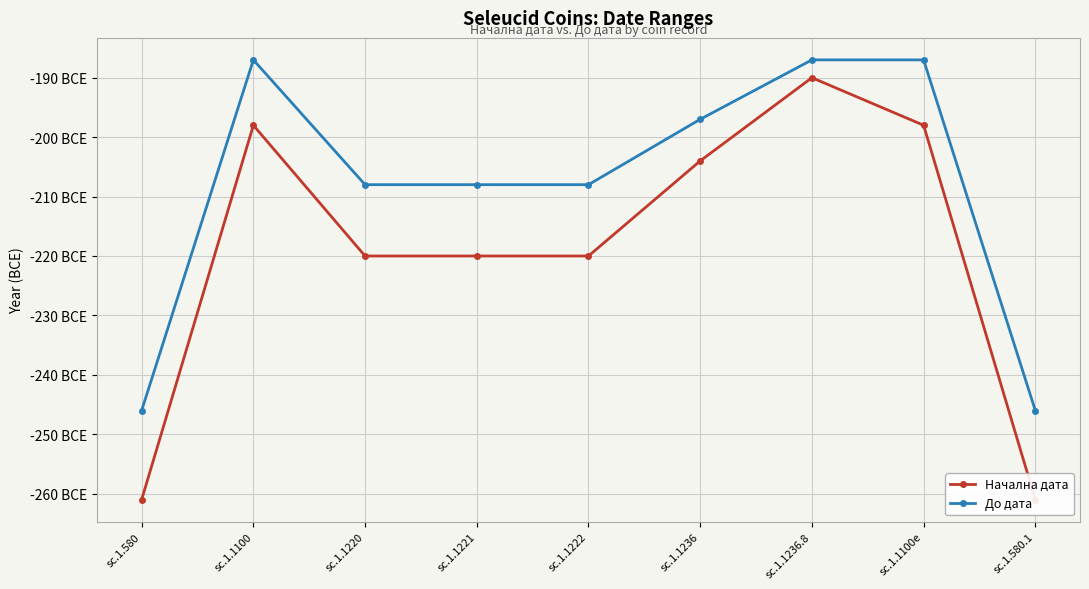

True or false: Начална дата has a value of -115 at sc.1.1236.8.

False